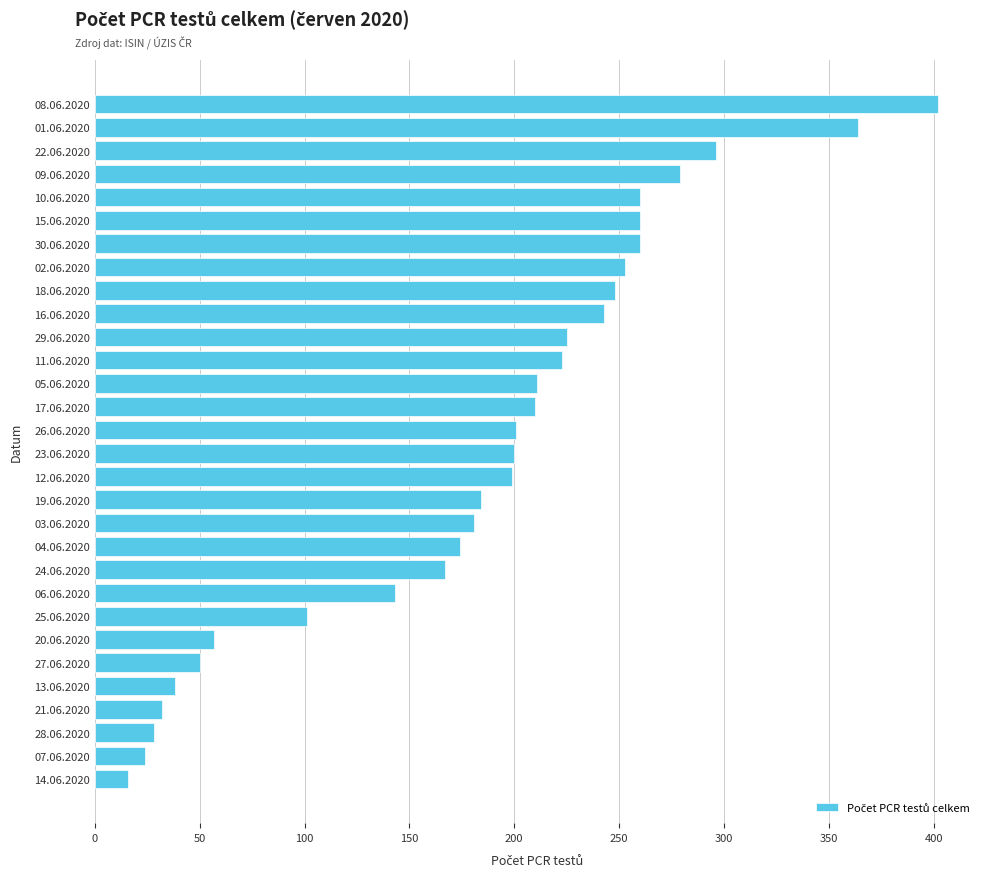

What is the change in value from 08.06.2020 to 06.06.2020?

-259